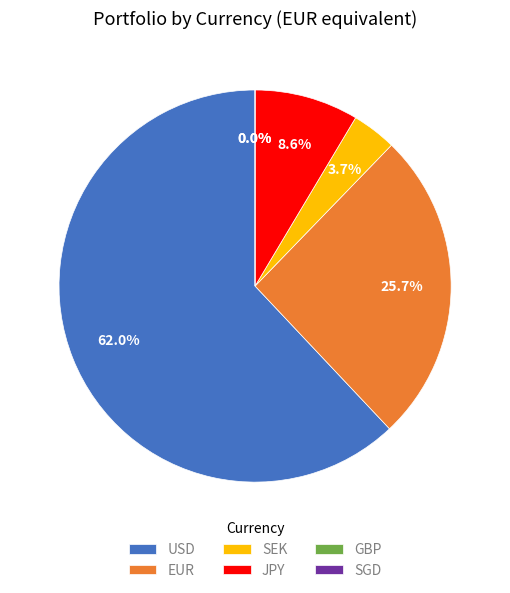

Is the sum of SEK and GBP greater than half?

No